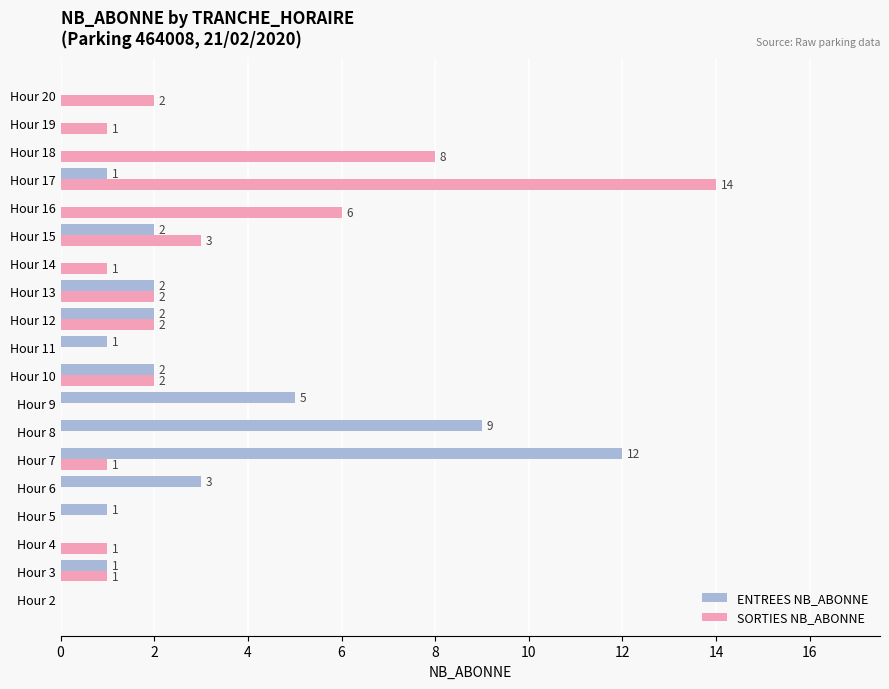

At which category is the sum across all series the highest?

Hour 17